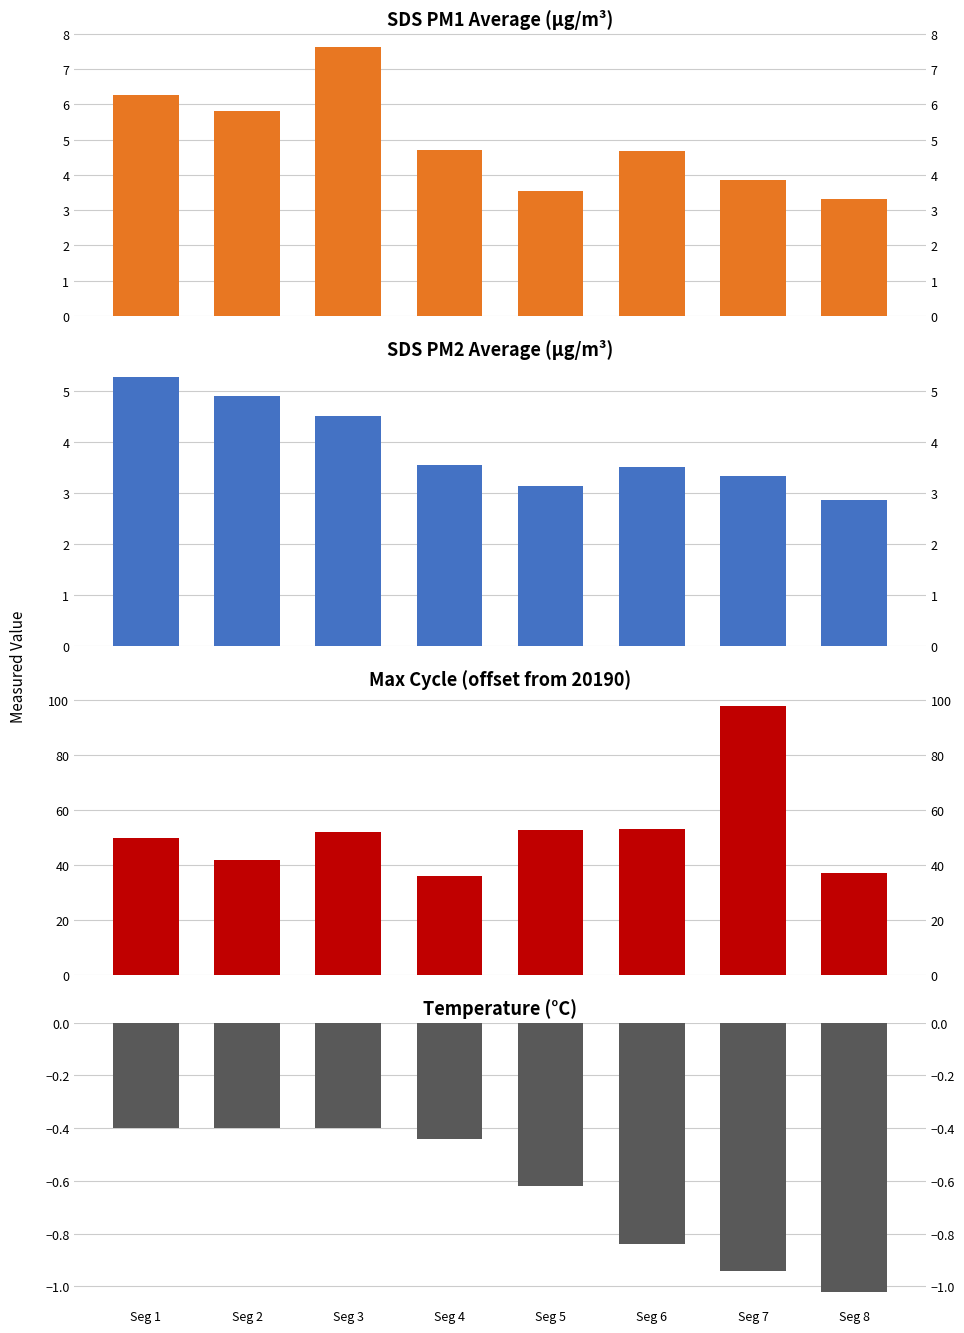

Reading left to right, transcribe all the data shown in this chart.

SDS PM1 Average (µg/m³): Seg 1=6.3	Seg 2=5.8	Seg 3=7.6	Seg 4=4.7	Seg 5=3.5	Seg 6=4.7	Seg 7=3.9	Seg 8=3.3
SDS PM2 Average (µg/m³): Seg 1=5.3	Seg 2=4.9	Seg 3=4.5	Seg 4=3.5	Seg 5=3.1	Seg 6=3.5	Seg 7=3.3	Seg 8=2.9
Max Cycle (offset from 20190): Seg 1=49.8	Seg 2=42.0	Seg 3=52.0	Seg 4=36.2	Seg 5=52.6	Seg 6=53.2	Seg 7=97.6	Seg 8=37.0
Temperature (°C): Seg 1=-0.4	Seg 2=-0.4	Seg 3=-0.4	Seg 4=-0.4	Seg 5=-0.6	Seg 6=-0.8	Seg 7=-0.9	Seg 8=-1.0